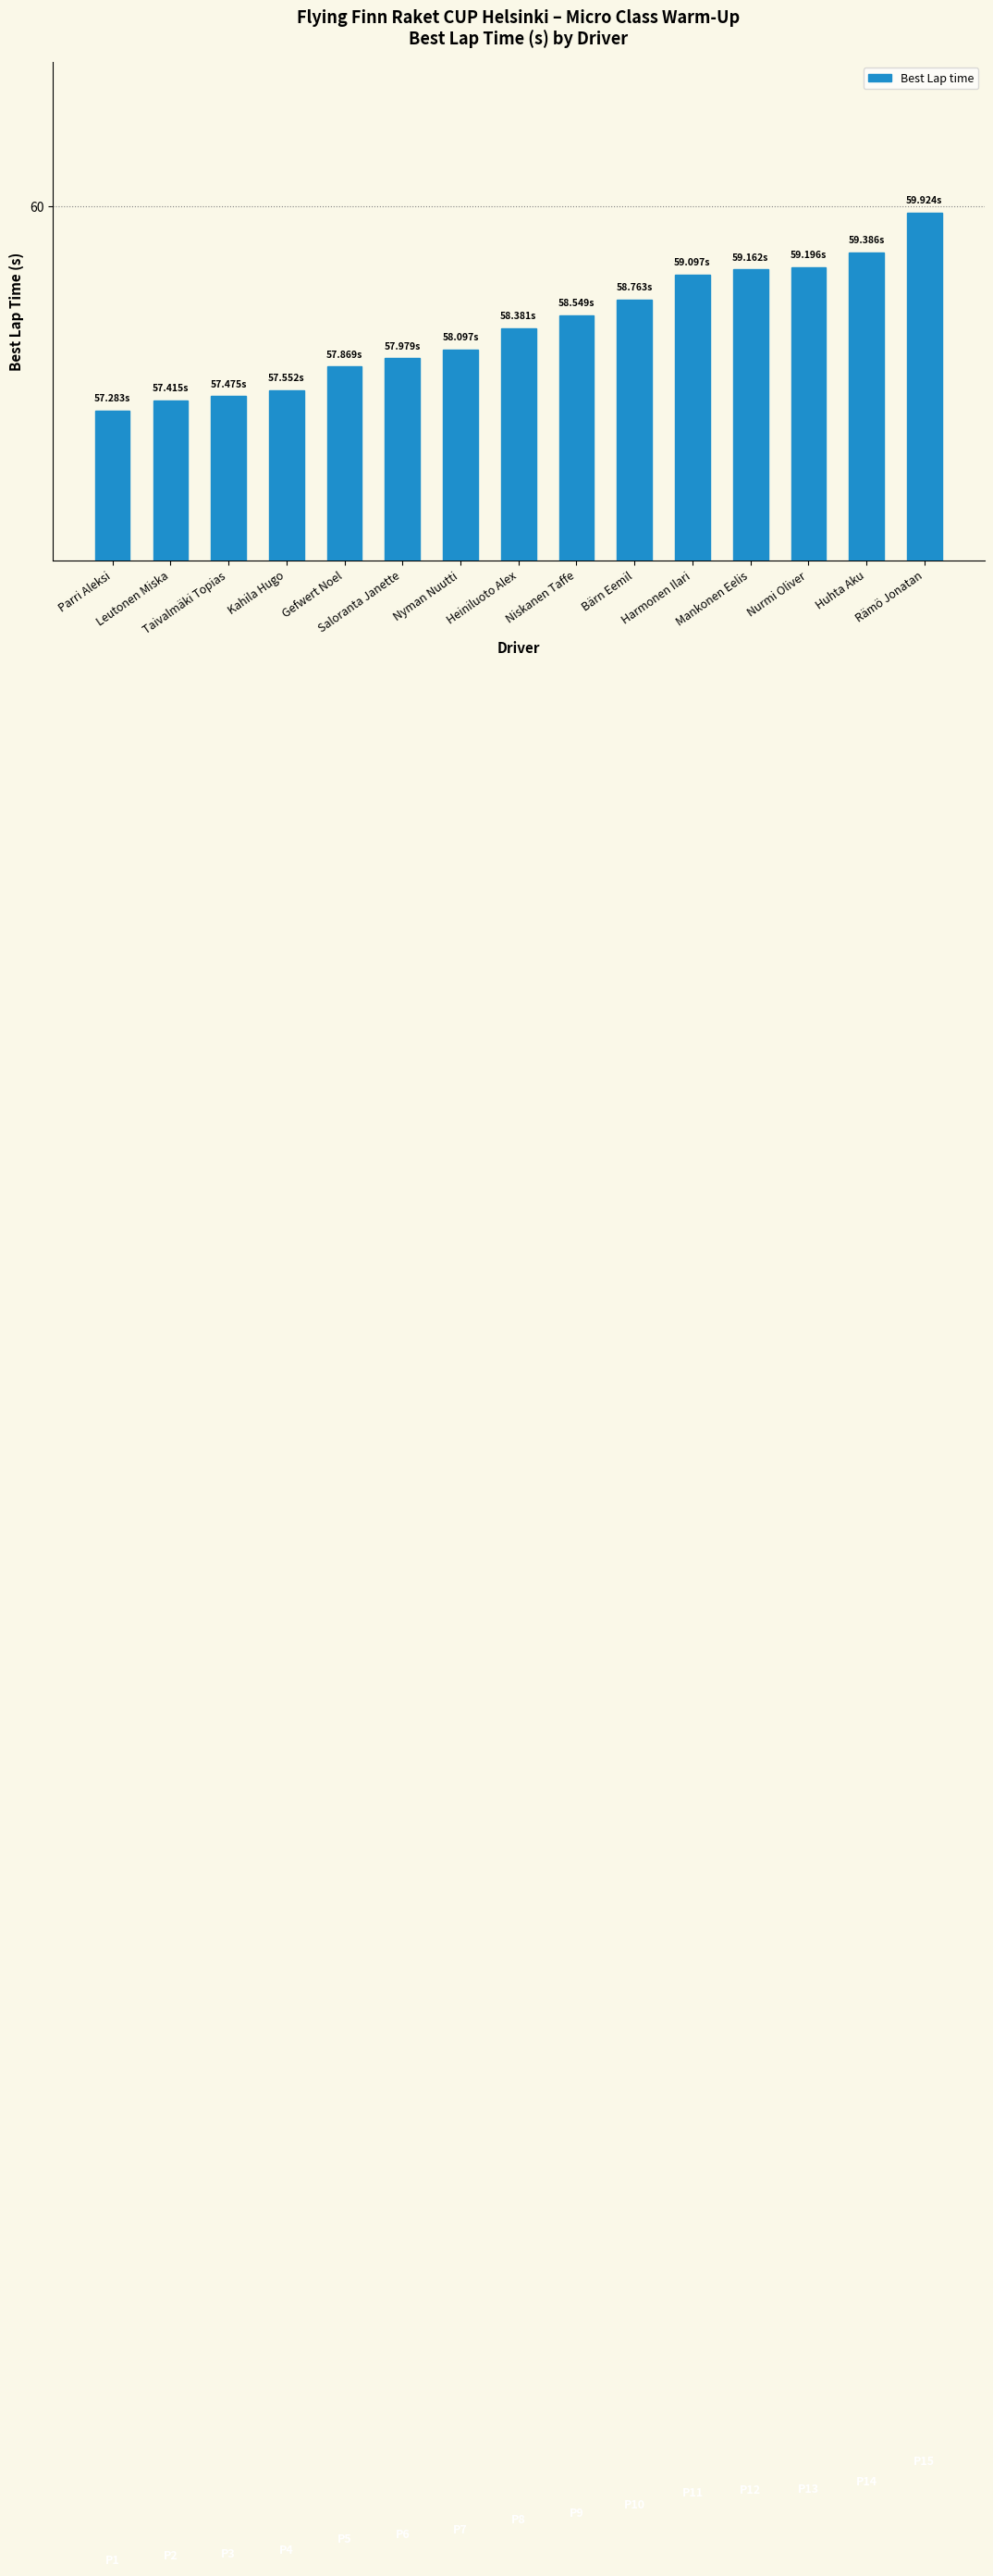

Are the bars horizontal?

No